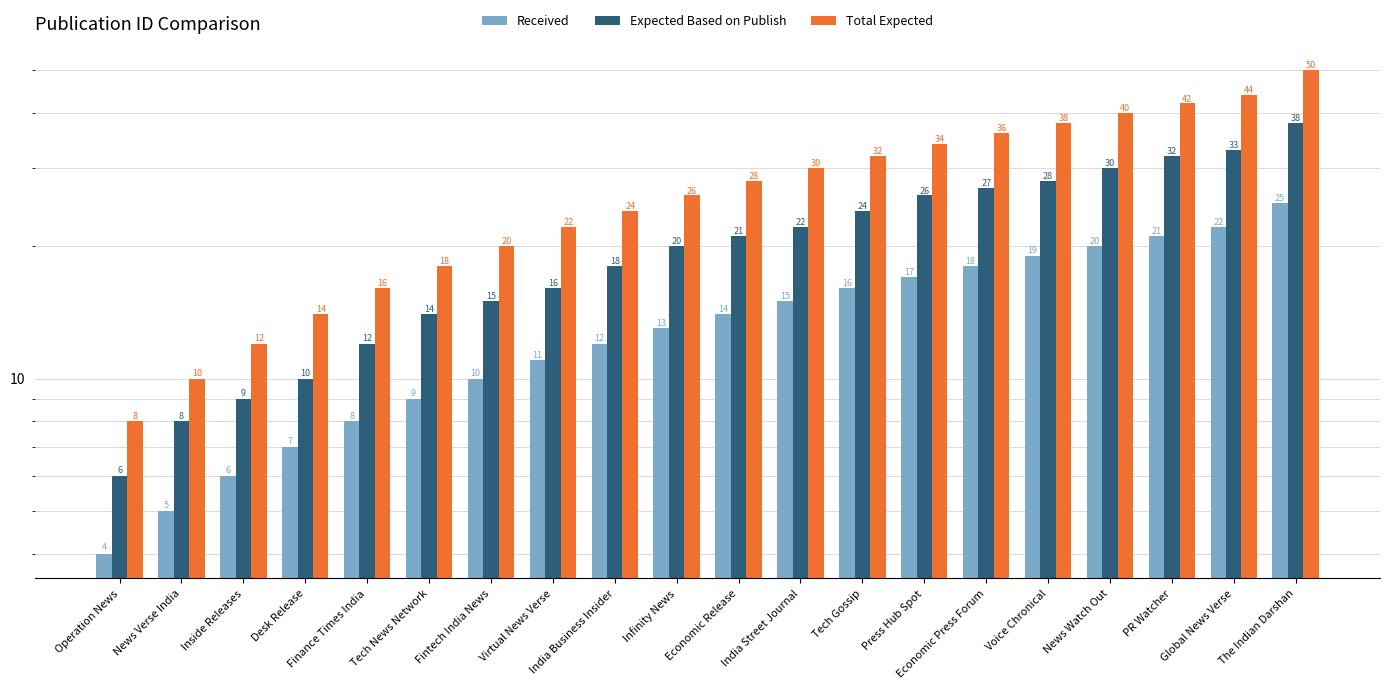

What is the difference between the maximum and minimum values in the Expected Based on Publish series?

32